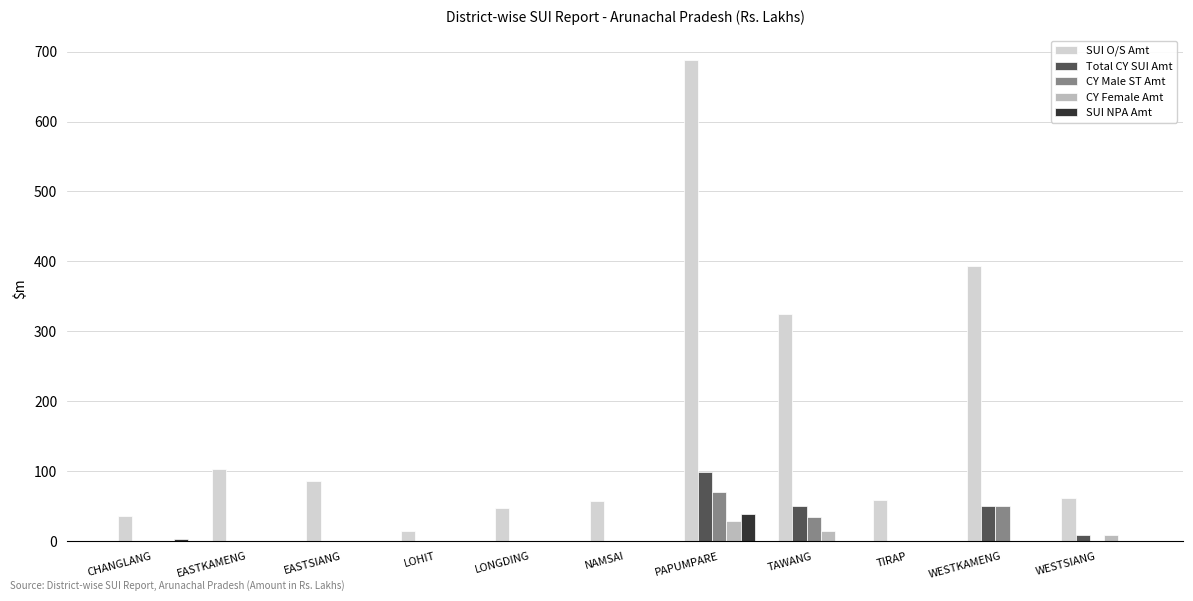

Read the SUI NPA Amt value at PAPUMPARE.

38.7